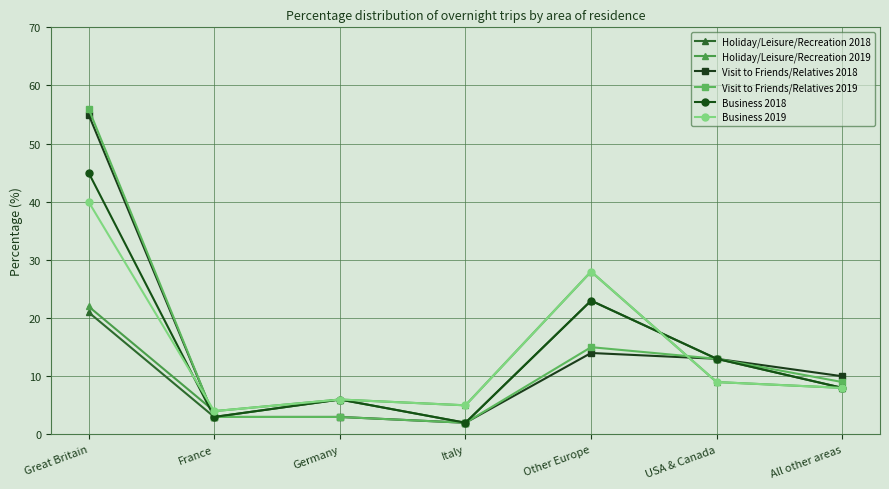

What is the value of the Visit to Friends/Relatives 2019 point at the 6th from the left?

13